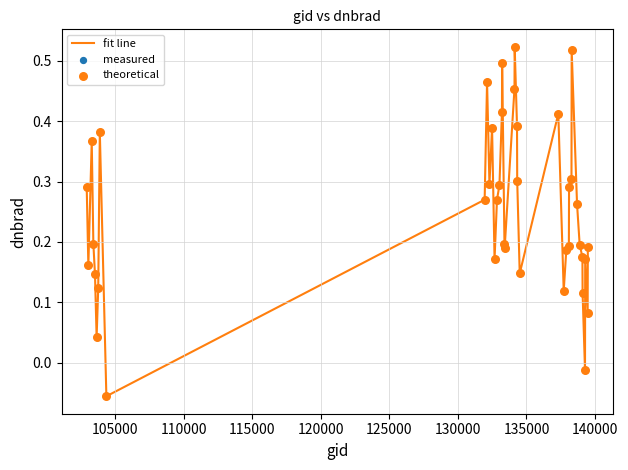

What is the difference between the maximum and minimum values?

0.6